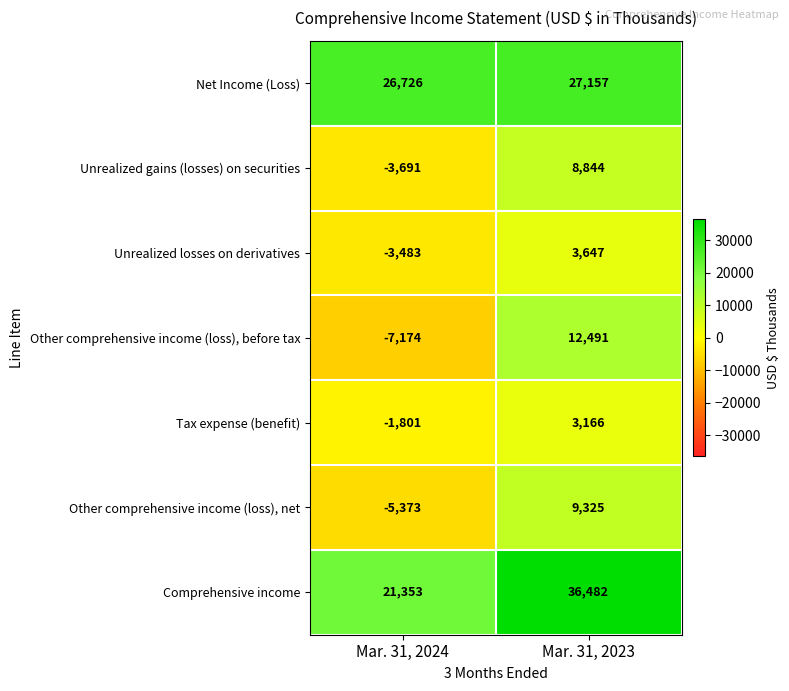

What is the spread (max minus min) of values at Mar. 31, 2024?

33900